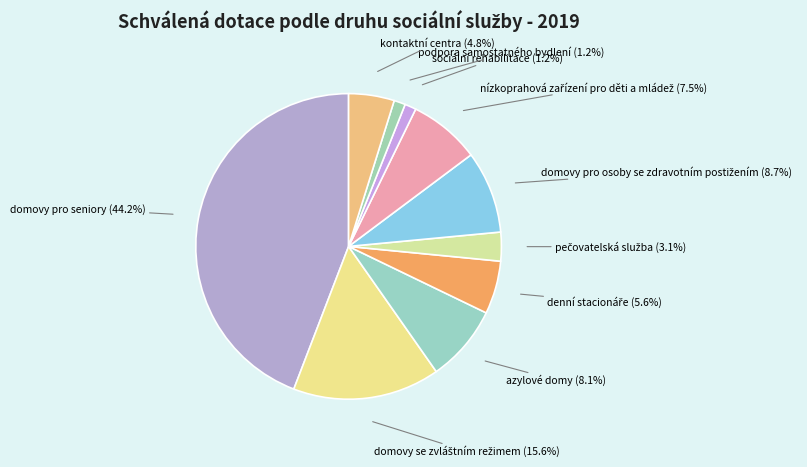

Which slice is the largest?

domovy pro seniory